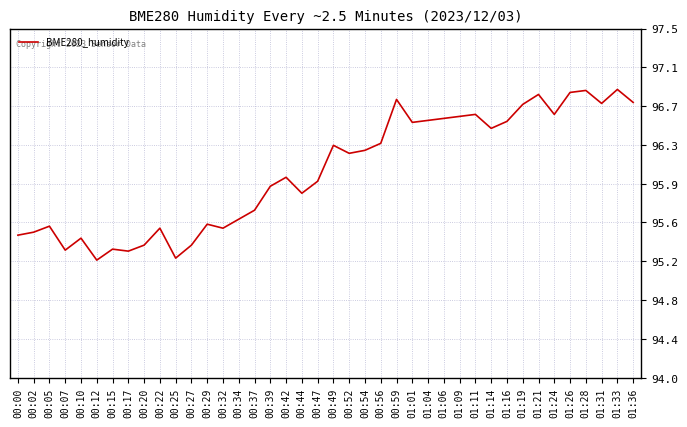

Does the chart have visible grid lines?

Yes